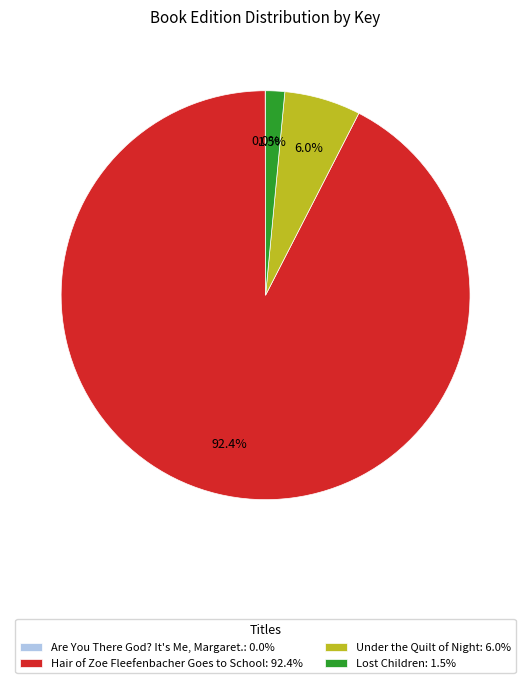

To the nearest percent, what percentage of the pie is Under the Quilt of Night?

6%